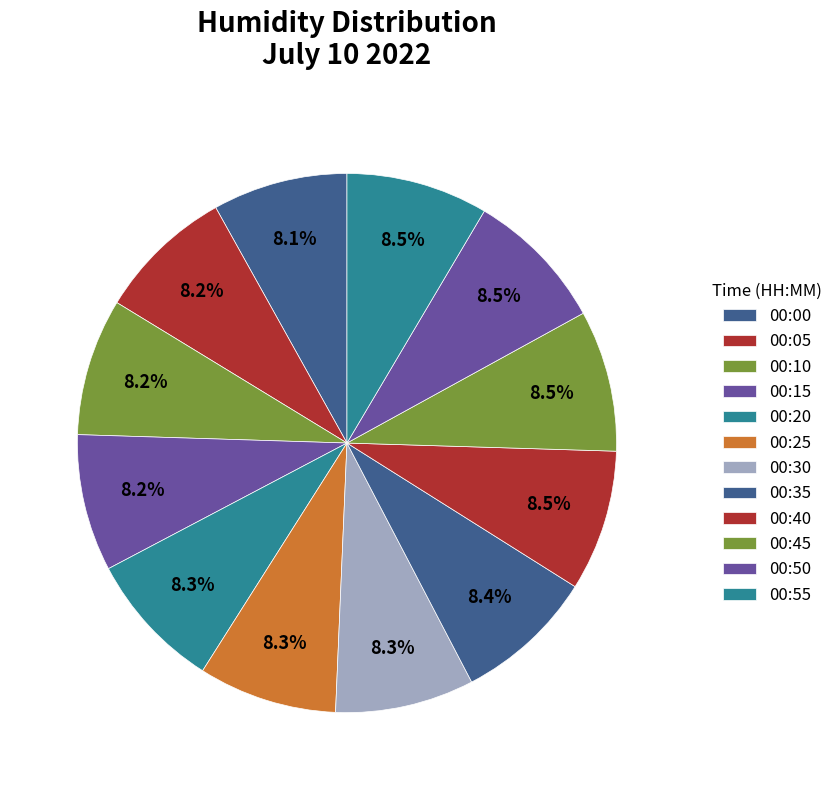

True or false: 00:55 accounts for 9% of the total.

True